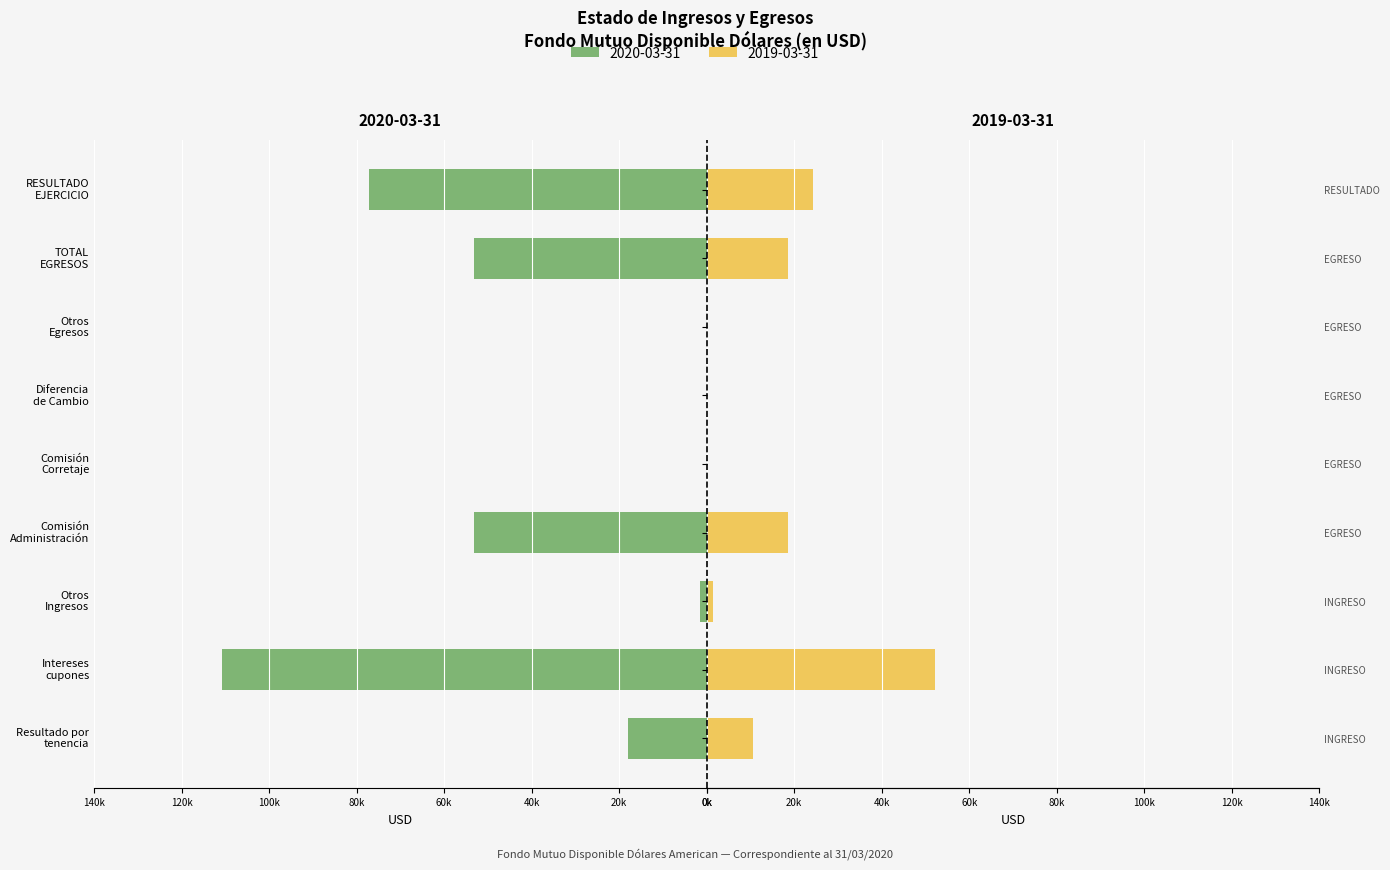

The value at Intereses
cupones is -110774.9. True or false?

True